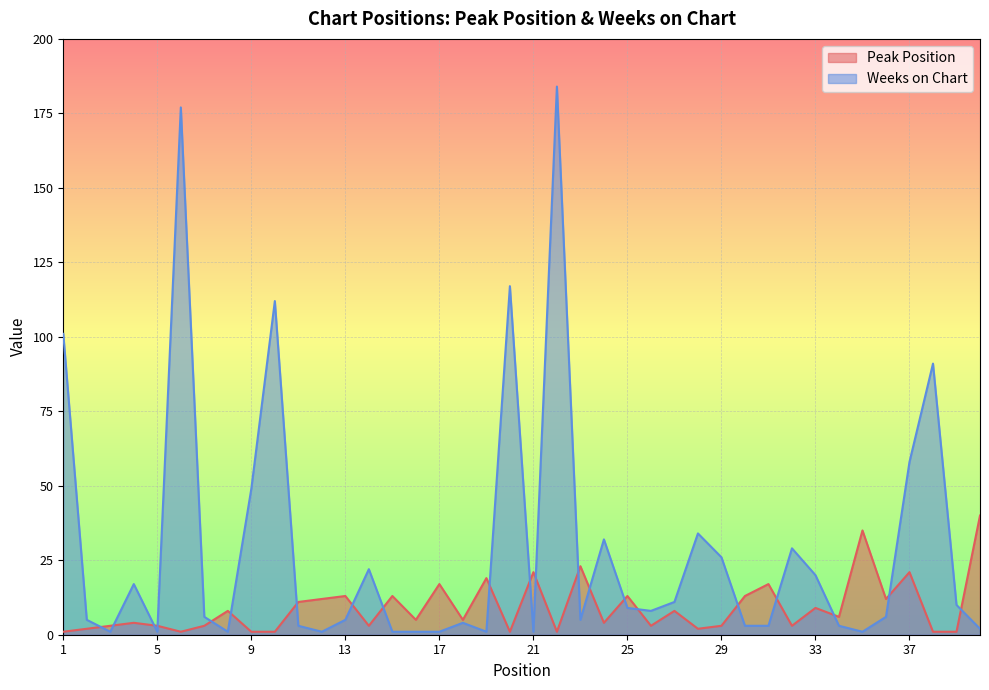

What is the value of the Peak Position point at the 10th from the left?

1